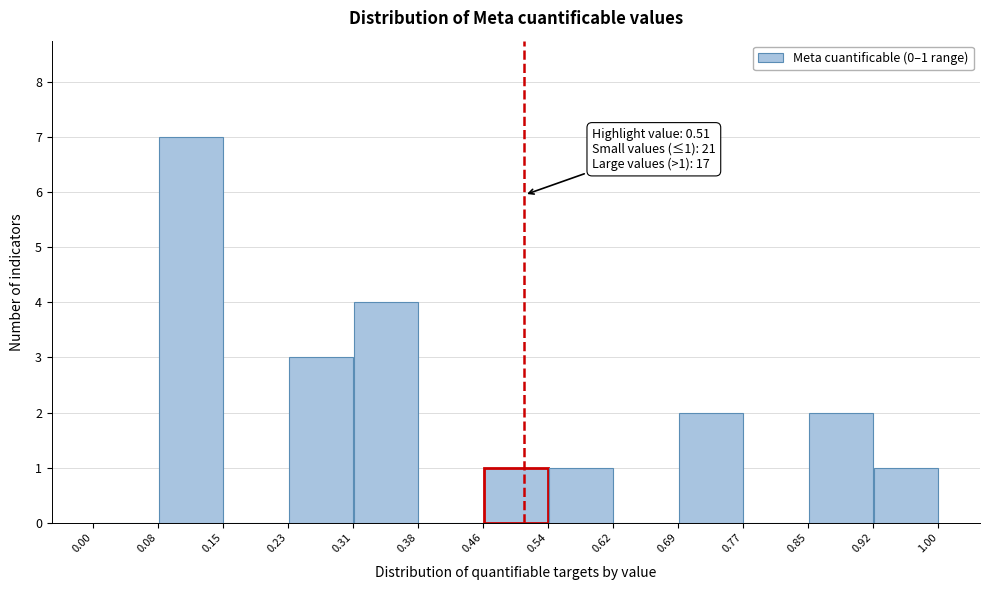

Over which range of the x-axis is the bar tallest?

0.08 to 0.15